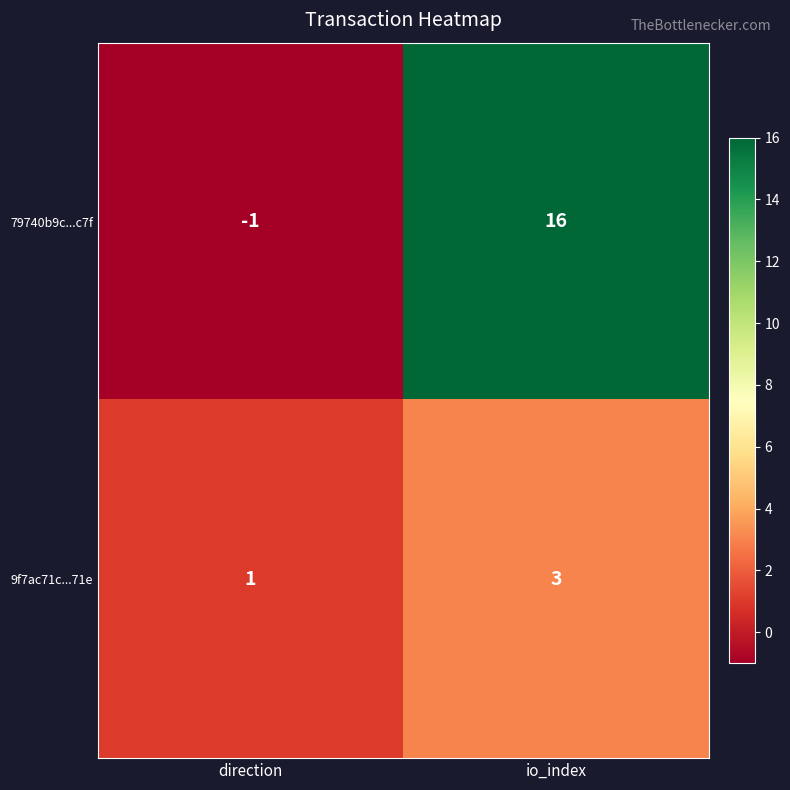

What is the sum of all 79740b9c...c7f values?

15